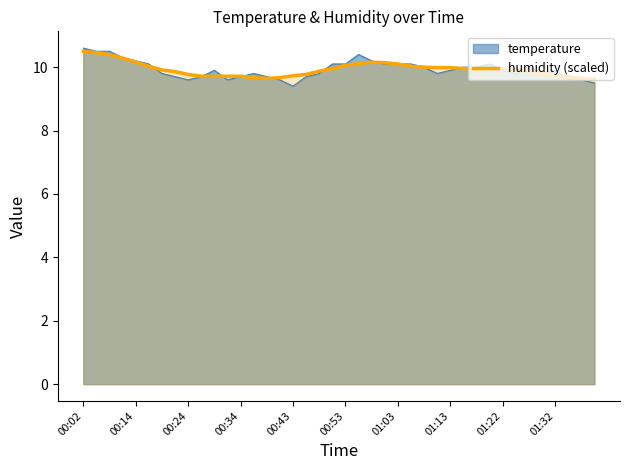

Reading right to left, transcribe all the data shown in this chart.

9.6	9.6	9.7	9.7	9.8	9.9	9.9	9.9	10.0	9.9	10.0	10.0	10.0	10.0	10.0	10.1	10.1	10.2	10.1	10.1	10.0	9.9	9.8	9.7	9.7	9.6	9.7	9.7	9.7	9.7	9.7	9.8	9.9	9.9	10.0	10.2	10.3	10.4	10.5	10.5